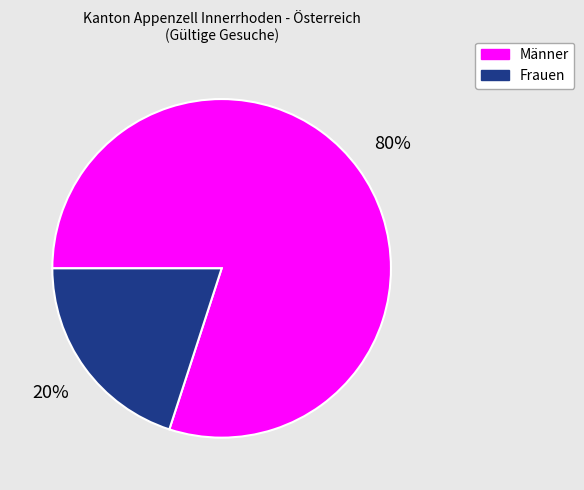

How many segments does this pie chart have?

2